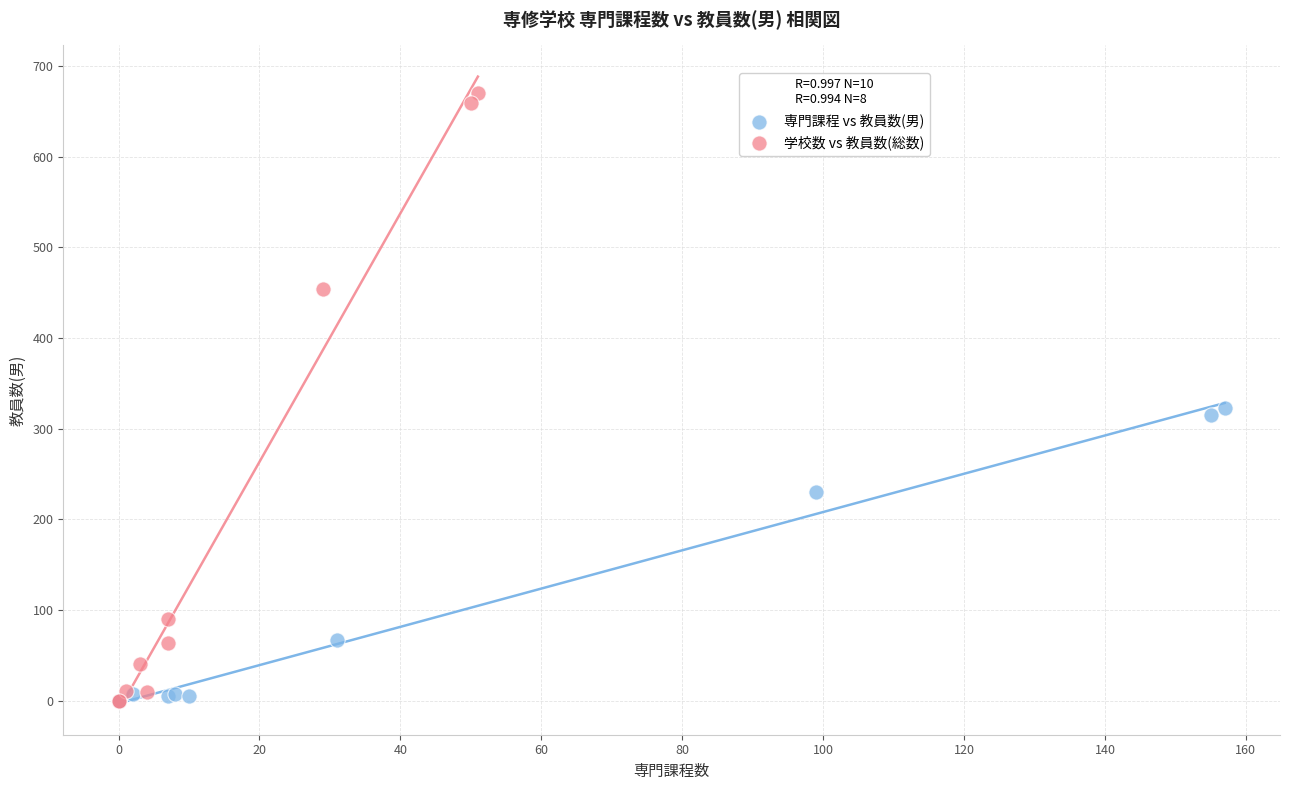

Which series contains the highest Y value?

学校数 vs 教員数(総数)